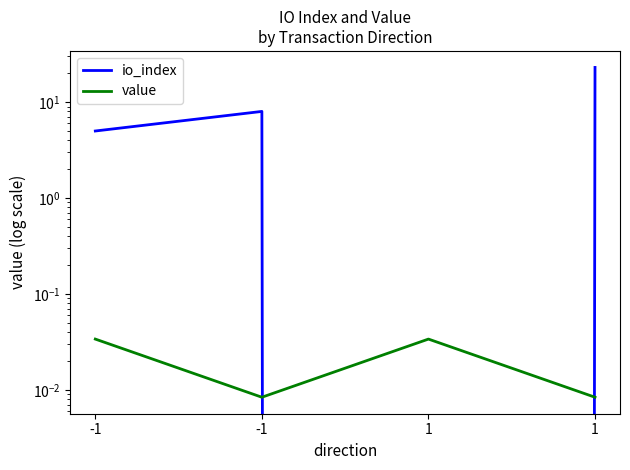

List the labels in order of value value, largest first.

-1, 1, -1, 1